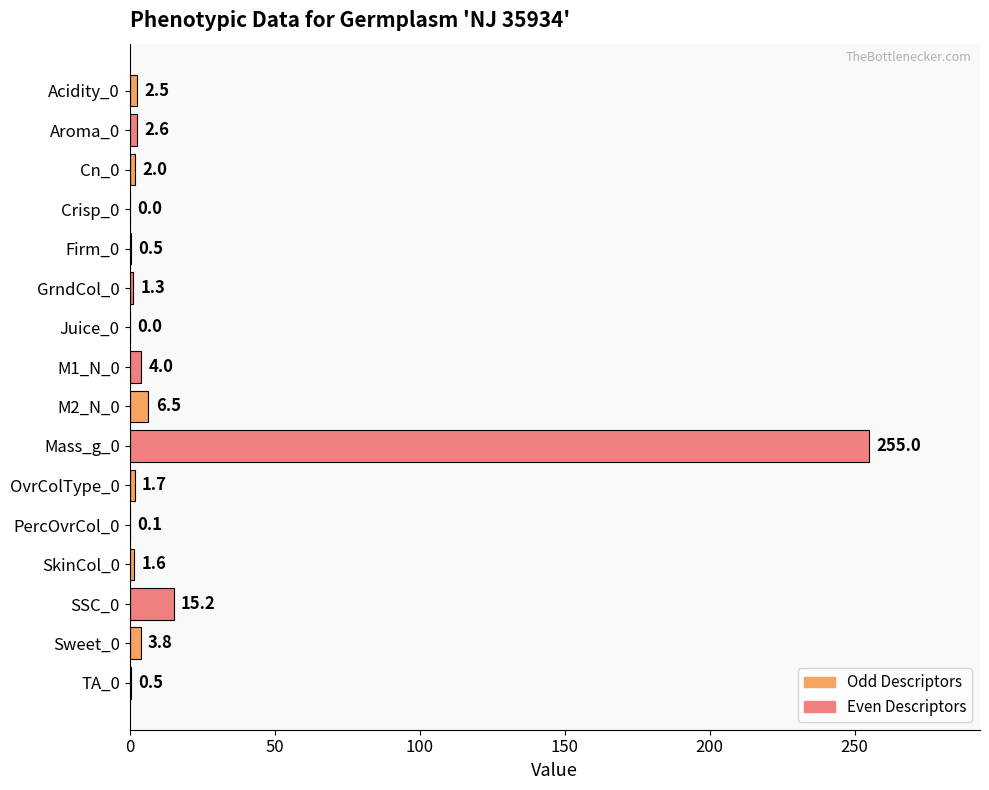

Are the bars horizontal?

Yes